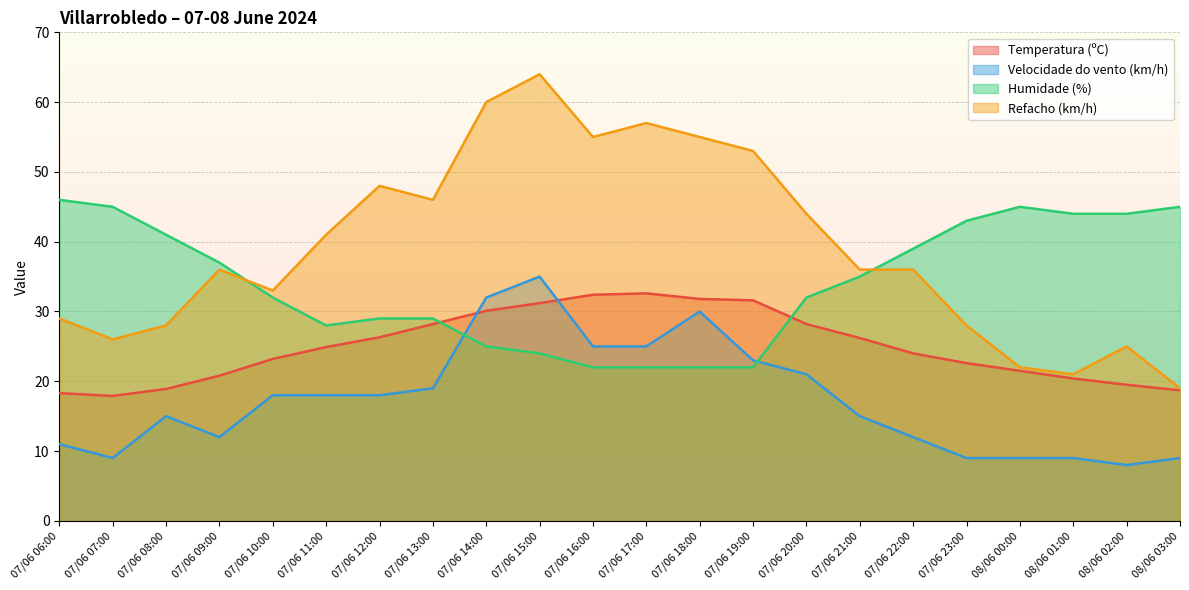

The value of Temperatura (ºC) at 07/06 19:00 is 13.7. True or false?

False